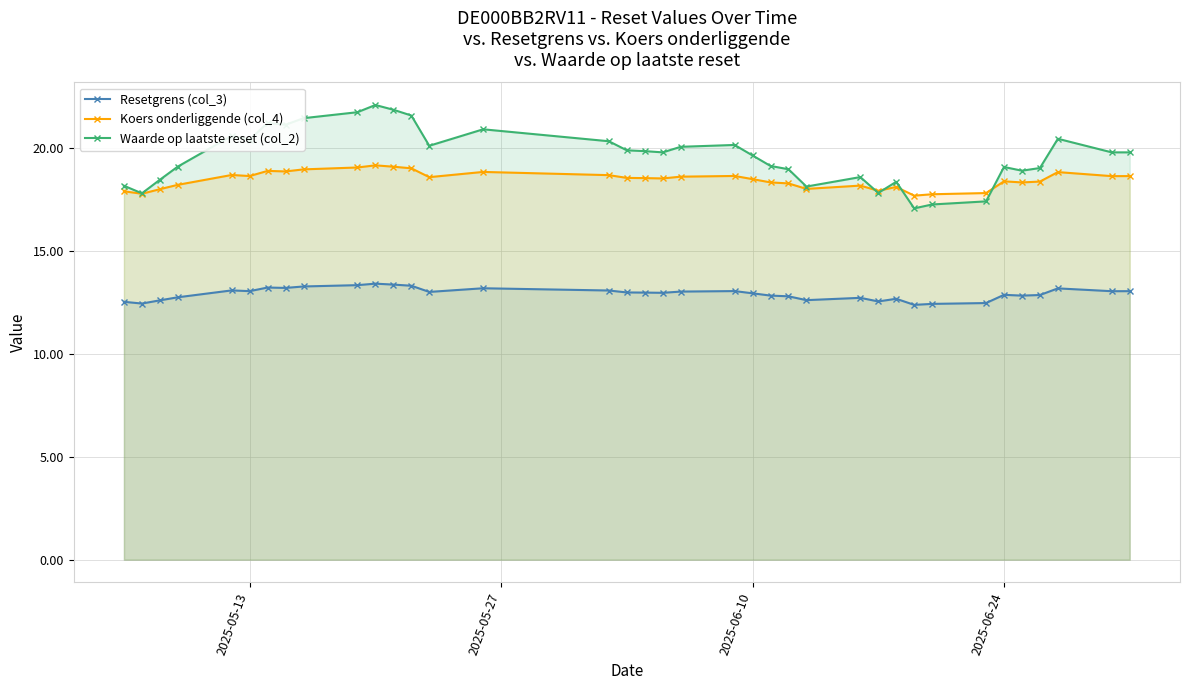

In Resetgrens (col_3), how many points are higher than both neighbors (excluding endpoints)?

9